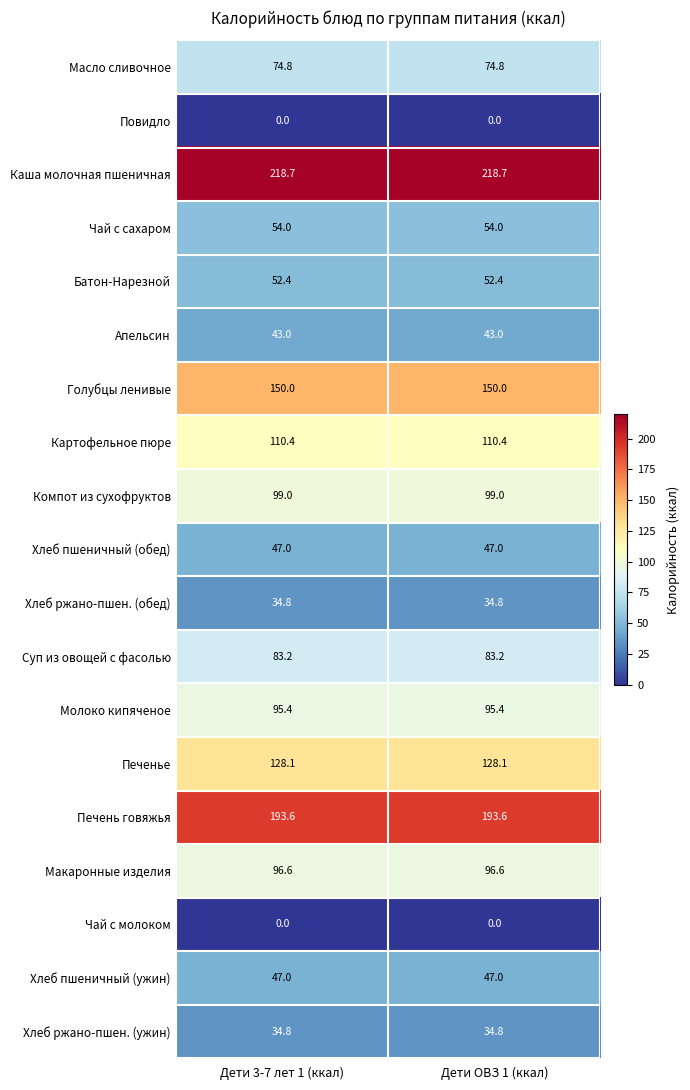

How many series are shown in this chart?

19